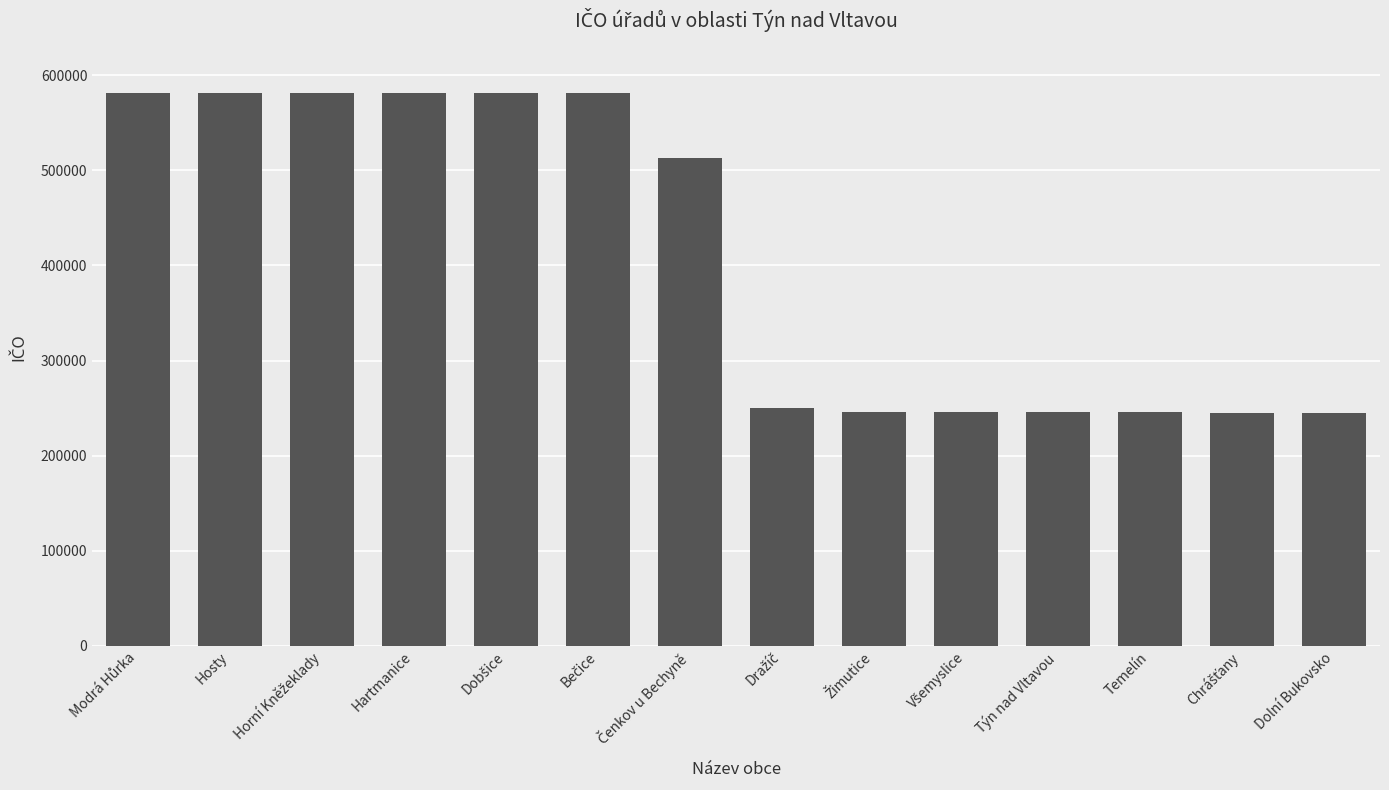

How many data points are less than 512541?

7